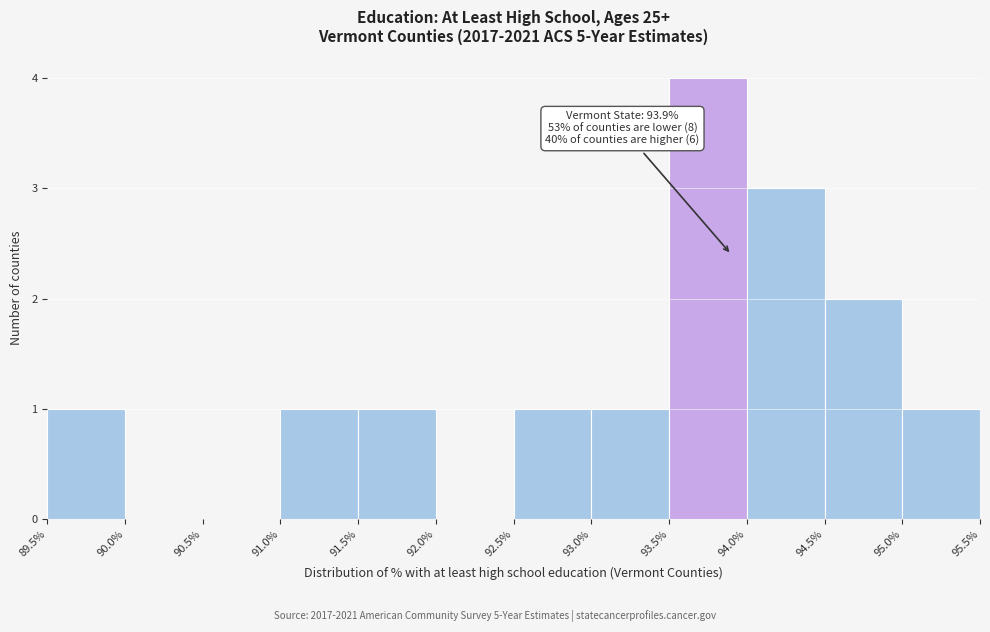

Which range on the x-axis has the tallest bar?

93.5% to 94.0%